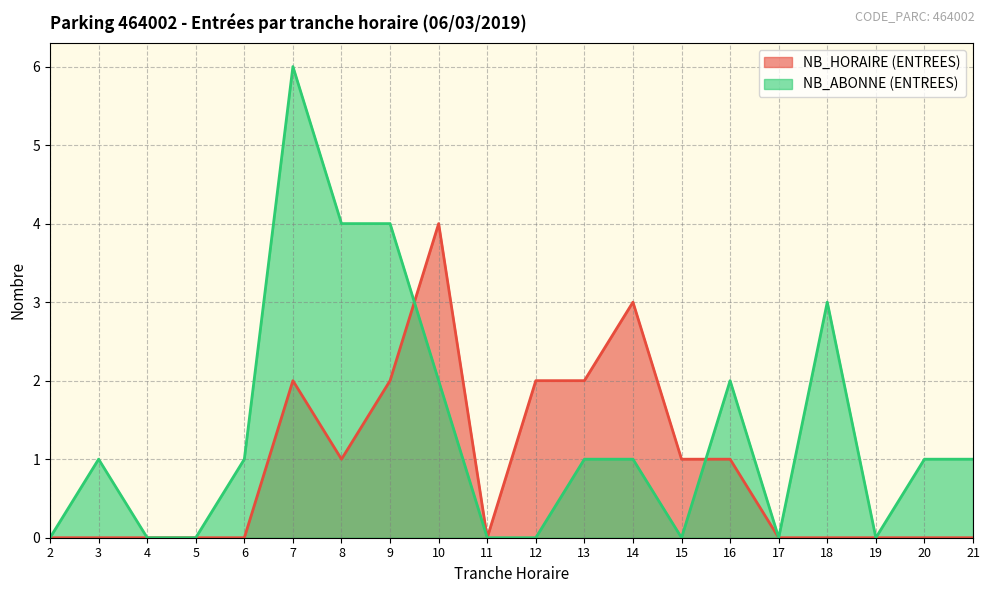

Where do NB_HORAIRE (ENTREES) and NB_ABONNE (ENTREES) first cross each other?

9 and 10